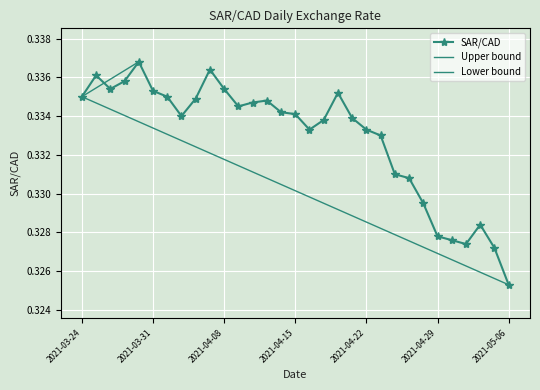

List the labels in order of value, smallest first.

2021-05-06, 2021-05-05, 2021-05-03, 2021-04-30, 2021-04-29, 2021-05-04, 2021-04-28, 2021-04-27, 2021-04-26, 2021-04-23, 2021-04-16, 2021-04-22, 2021-04-19, 2021-04-21, 2021-04-05, 2021-04-15, 2021-04-14, 2021-04-09, 2021-04-12, 2021-04-13, 2021-04-06, 2021-03-24, 2021-04-01, 2021-04-20, 2021-03-31, 2021-03-26, 2021-04-08, 2021-03-29, 2021-03-25, 2021-04-07, 2021-03-30